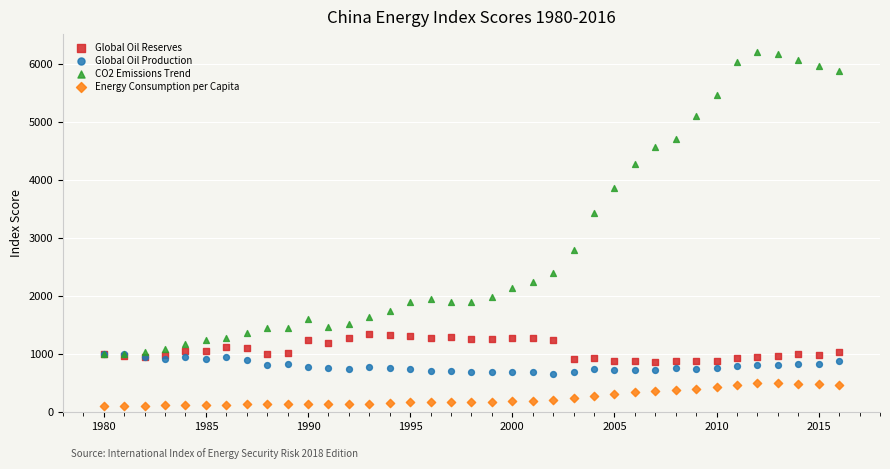

Across all series, what Y value is closest to 3153?

3420.6